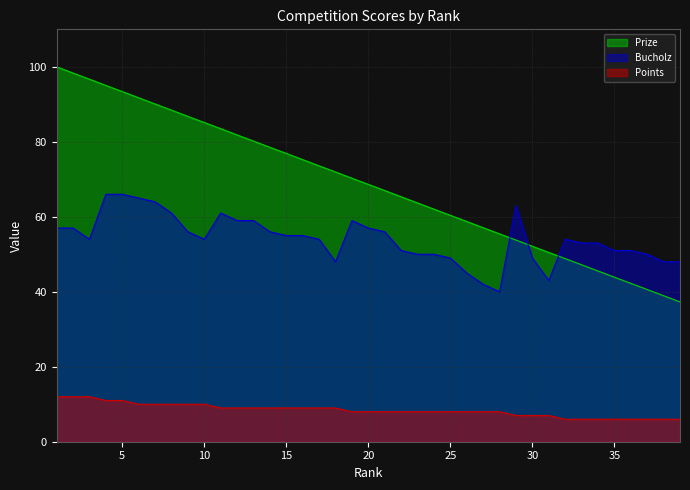

How many values in the Prize series exceed 68?

20